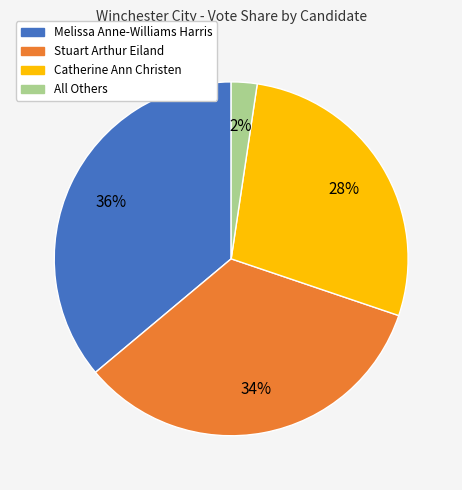

Which category has the biggest portion of the pie?

Melissa Anne-Williams Harris